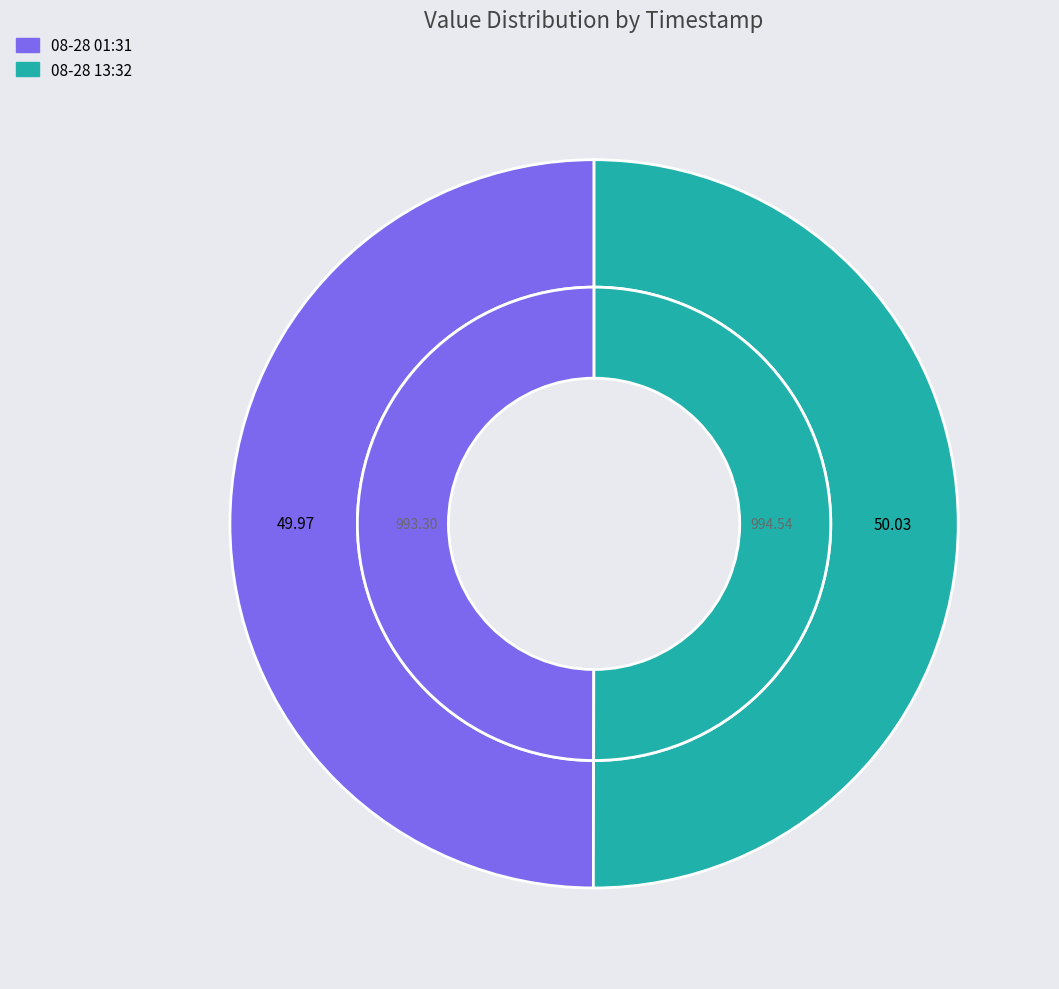

Is the sum of 2022-08-28T01:31:44.404Z and 2022-08-28T13:32:53.963Z greater than half?

Yes